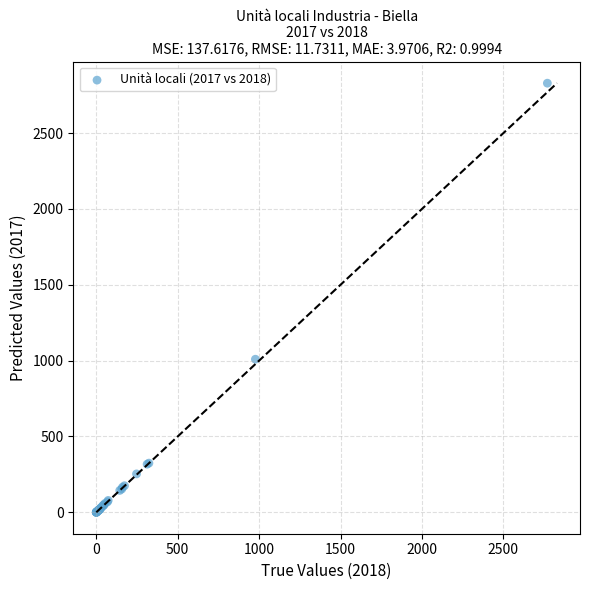

What Y value in the scatter plot is closest to 1414?

1009